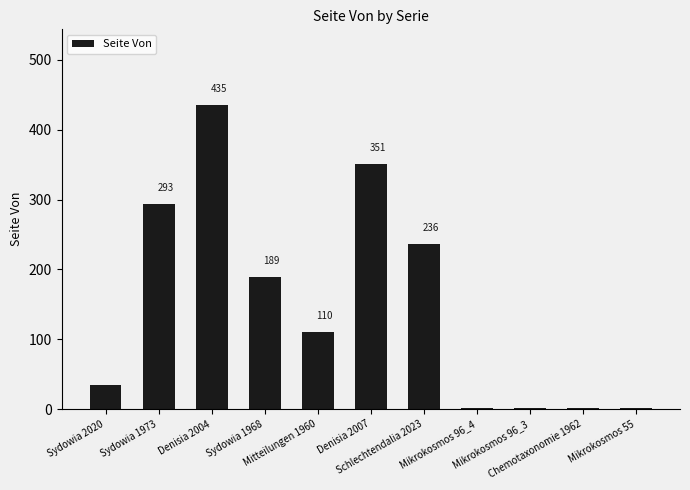

Does the chart contain stacked bars?

No